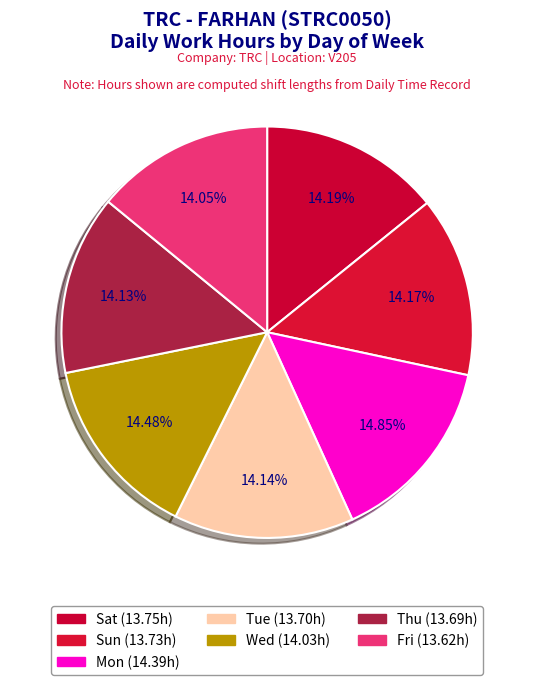

How many segments does this pie chart have?

7